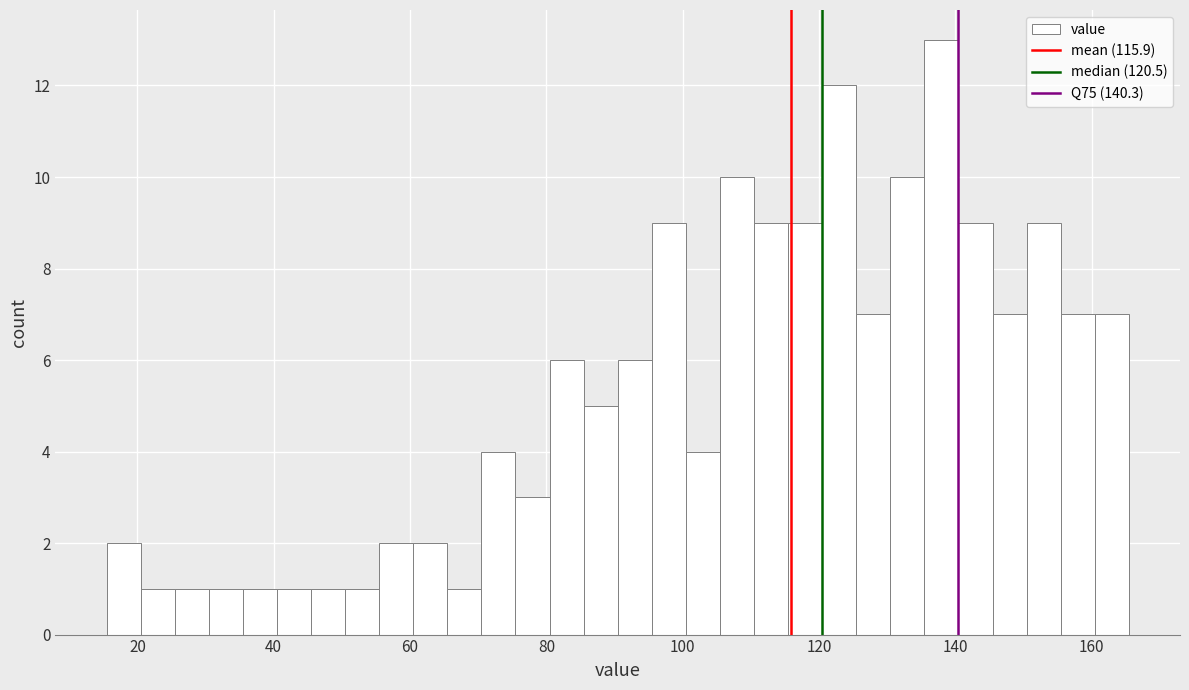

Read against the x-axis, roughly where is the centre of the tallest bar?

138